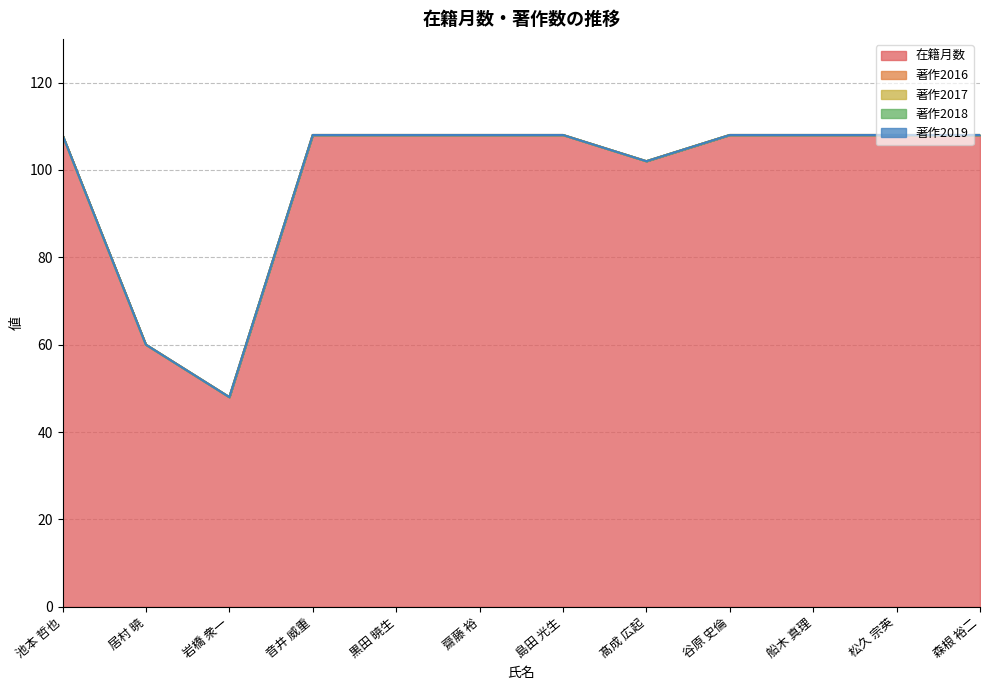

What is the label of the 4th point from the right?

谷原 史倫